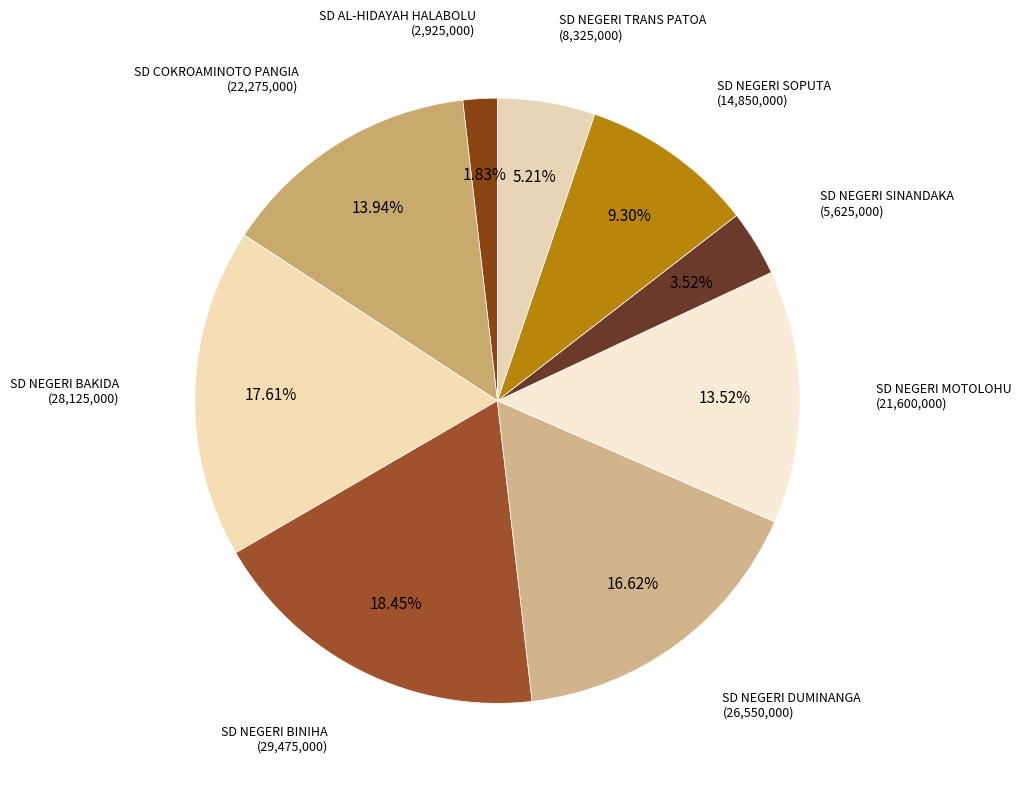

Between SD AL-HIDAYAH HALABOLU and SD NEGERI MOTOLOHU, which is larger?

SD NEGERI MOTOLOHU